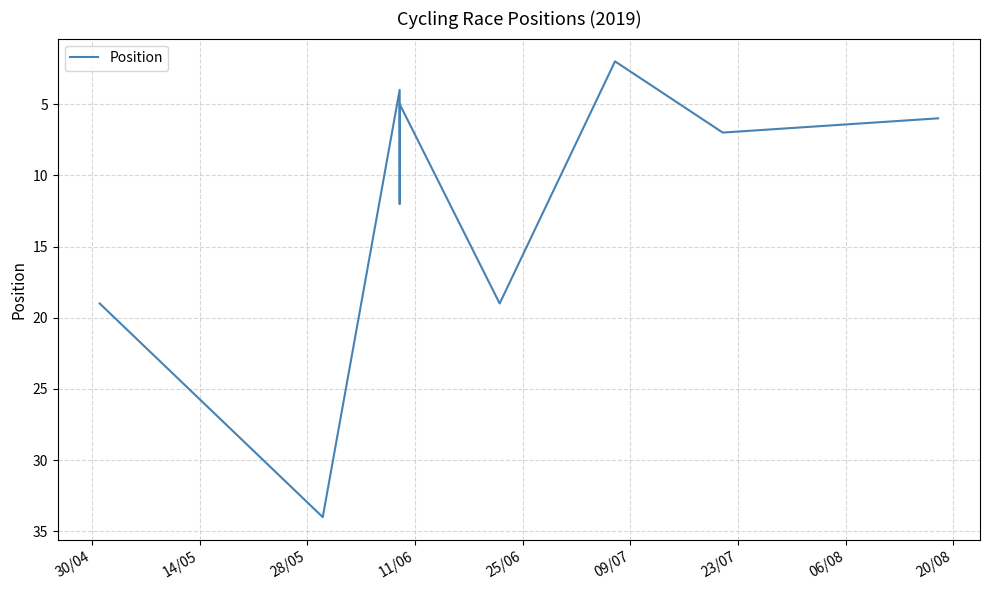

How many interior local peaks (higher than both neighbors) does the data have?

4